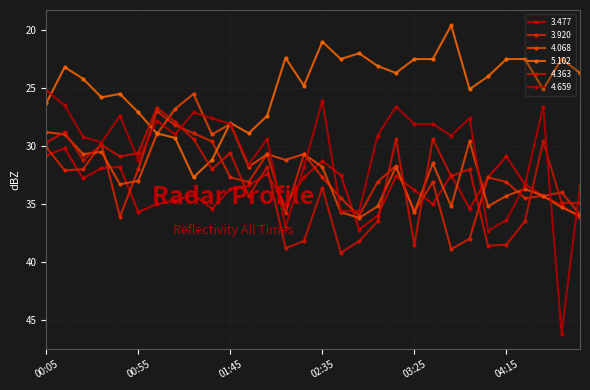

Reading left to right, what are all the values shown in this chart?

3.477: 30.8	30.2	32.8	31.9	31.8	35.7	35.0	34.7	34.2	35.4	33.7	33.4	32.4	35.1	32.7	31.3	32.5	37.2	36.0	32.6	33.8	35.0	32.5	35.4	32.7	30.9	33.3	34.3	35.1	36.2
3.920: 30.1	32.1	32.0	29.8	36.1	32.0	27.0	28.2	28.9	29.6	32.7	33.1	30.7	35.8	30.7	32.7	34.5	36.0	33.1	31.7	35.7	33.1	38.9	38.0	32.7	33.1	34.5	34.3	34.0	35.9
4.068: 28.8	29.0	30.7	30.5	33.3	33.0	29.0	26.8	25.5	29.0	28.1	31.8	30.7	31.2	30.7	31.8	35.7	36.2	35.2	31.8	35.7	31.5	35.2	29.6	35.2	34.3	33.7	34.3	35.3	36.0
5.102: 26.3	23.2	24.2	25.8	25.5	27.1	28.9	29.3	32.7	31.2	28.0	28.9	27.4	22.4	24.8	21.0	22.5	22.0	23.1	23.7	22.5	22.5	19.6	25.1	24.0	22.5	22.5	25.1	22.5	23.7
4.363: 29.7	28.8	31.2	29.9	30.9	30.6	26.7	27.9	29.4	32.0	30.6	34.3	31.8	38.8	38.2	33.6	39.2	38.2	36.5	29.4	38.5	29.4	32.6	32.0	38.6	38.5	36.5	29.6	34.9	34.9
4.659: 25.2	26.5	29.2	29.7	27.4	31.2	27.8	29.0	27.1	27.6	28.1	31.6	29.4	37.0	31.8	26.1	35.6	35.6	29.1	26.6	28.1	28.1	29.1	27.6	37.3	36.4	33.4	26.6	46.2	33.4